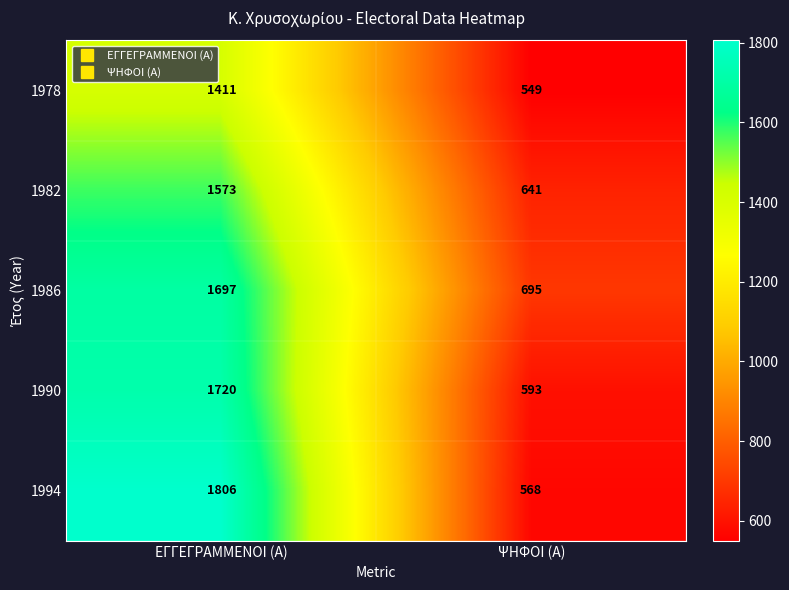

Rank the series by their maximum value, from highest to lowest.

1994, 1990, 1986, 1982, 1978